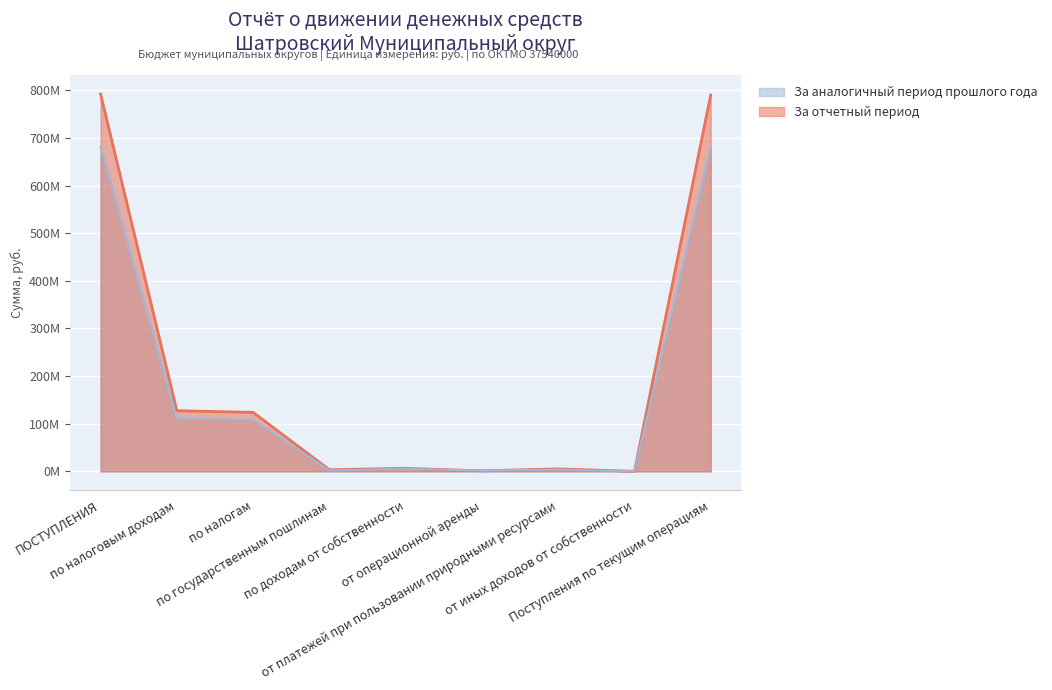

What is the maximum value shown in the chart?

792.0